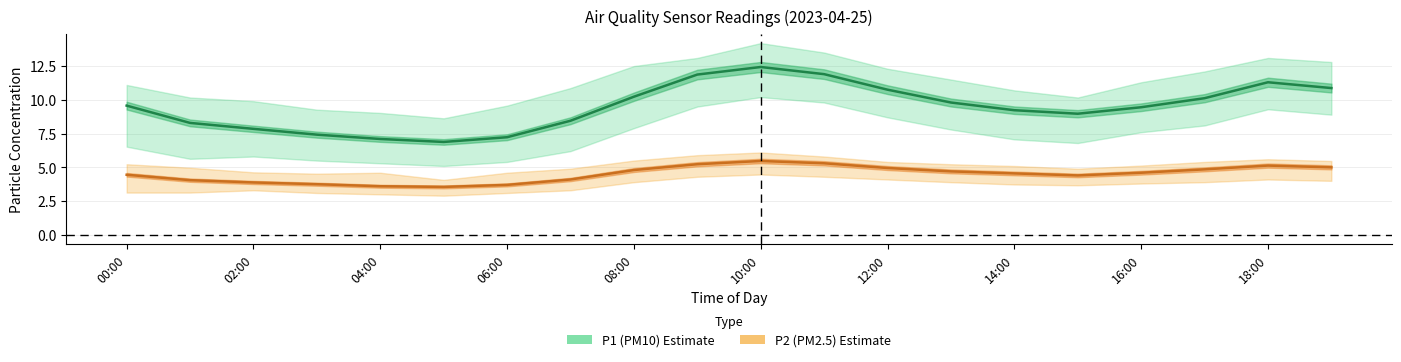

Is it true that P1 (PM10) equals 2.6 at 06:00?

False